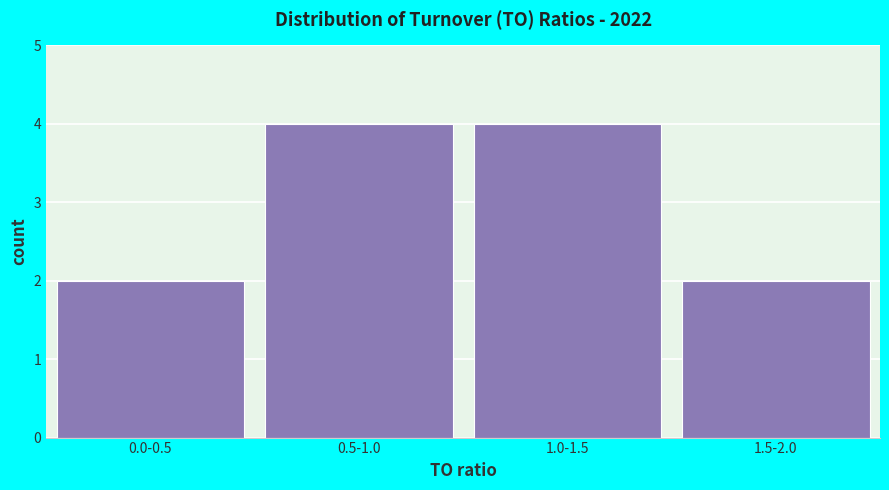

Reading left to right, what are all the values shown in this chart?

0.0-0.5=2	0.5-1.0=4	1.0-1.5=4	1.5-2.0=2